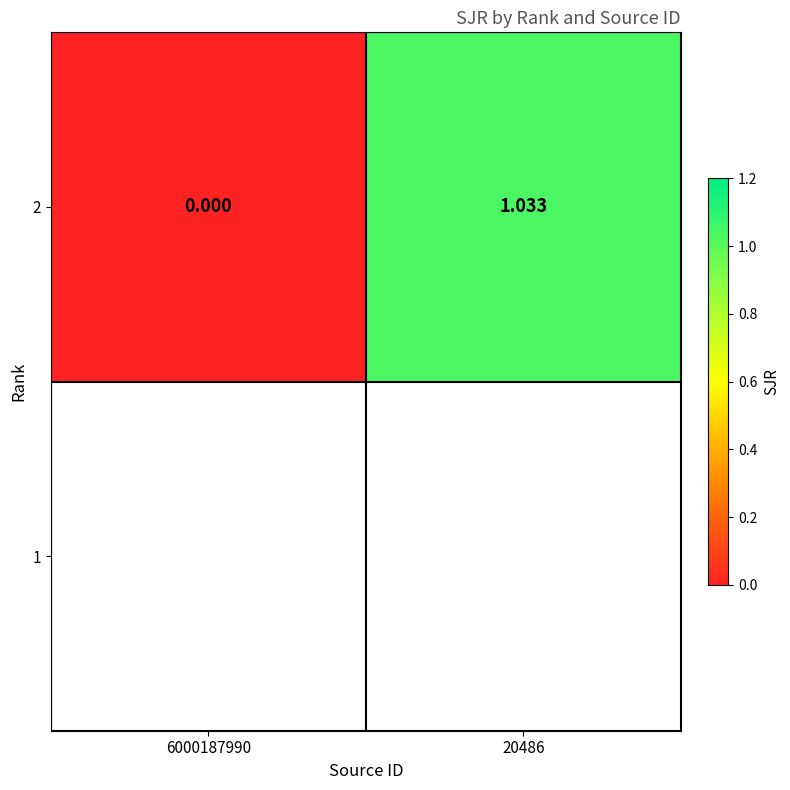

How many values in the 2 series exceed 1?

1